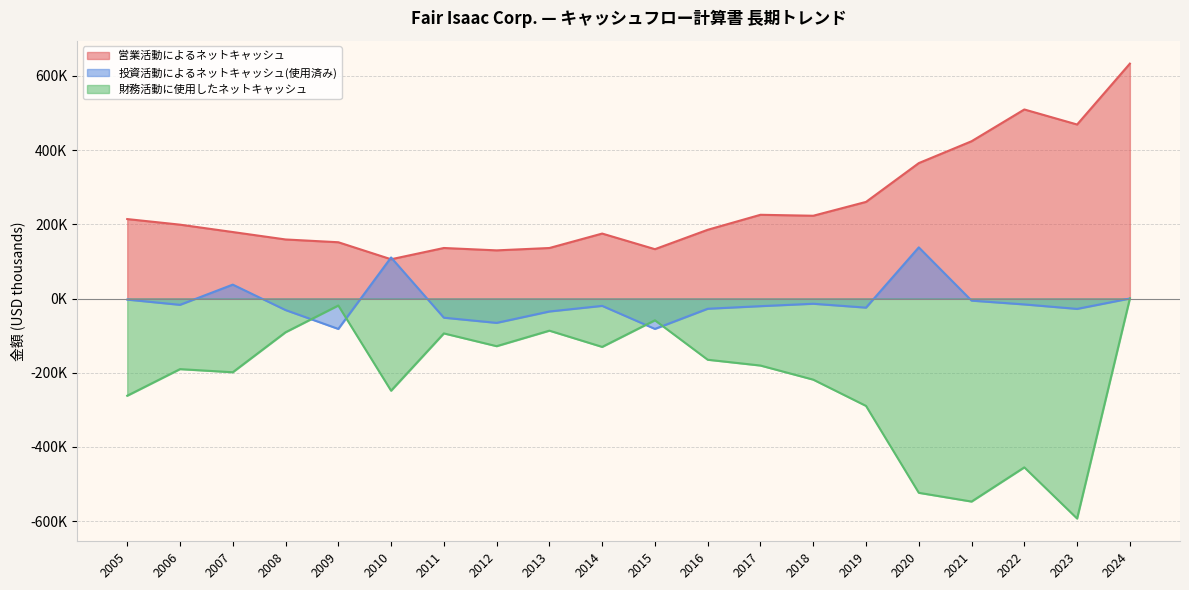

At which label does 投資活動によるネットキャッシュ(使用済み) reach its minimum?

2009